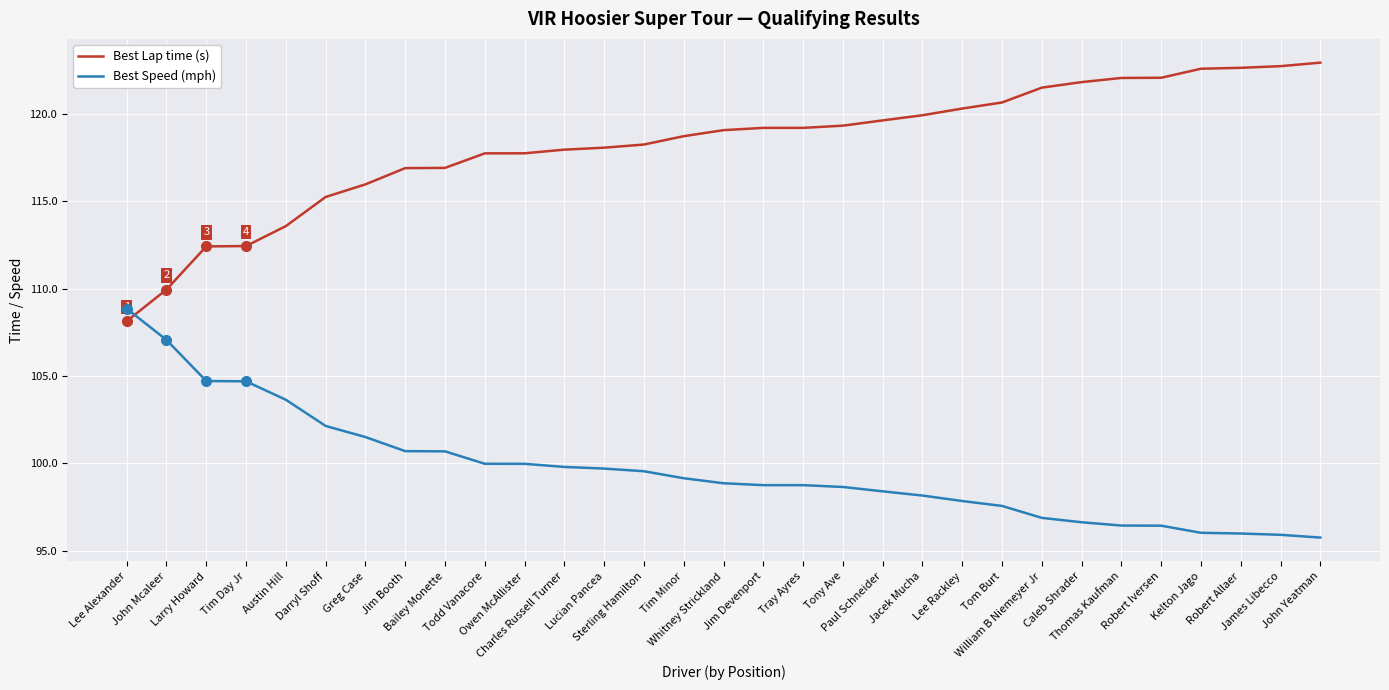

Which series has the largest total across all categories?

Best Lap time (s)